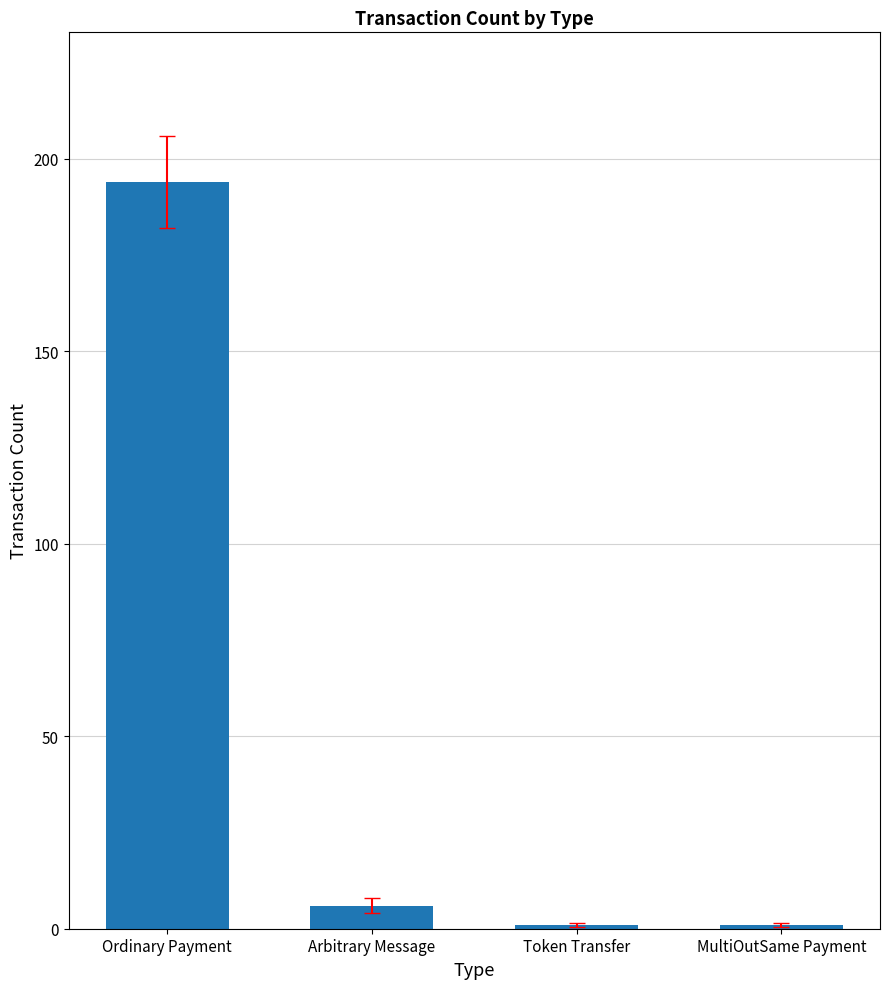

What is the label of the 4th bar from the right?

Ordinary Payment